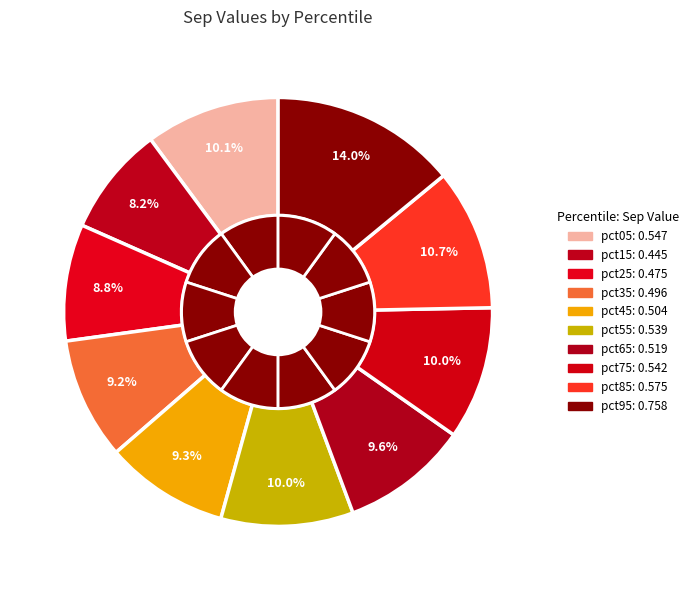

To the nearest percent, what is the combined percentage of pct45 and pct95?

23%